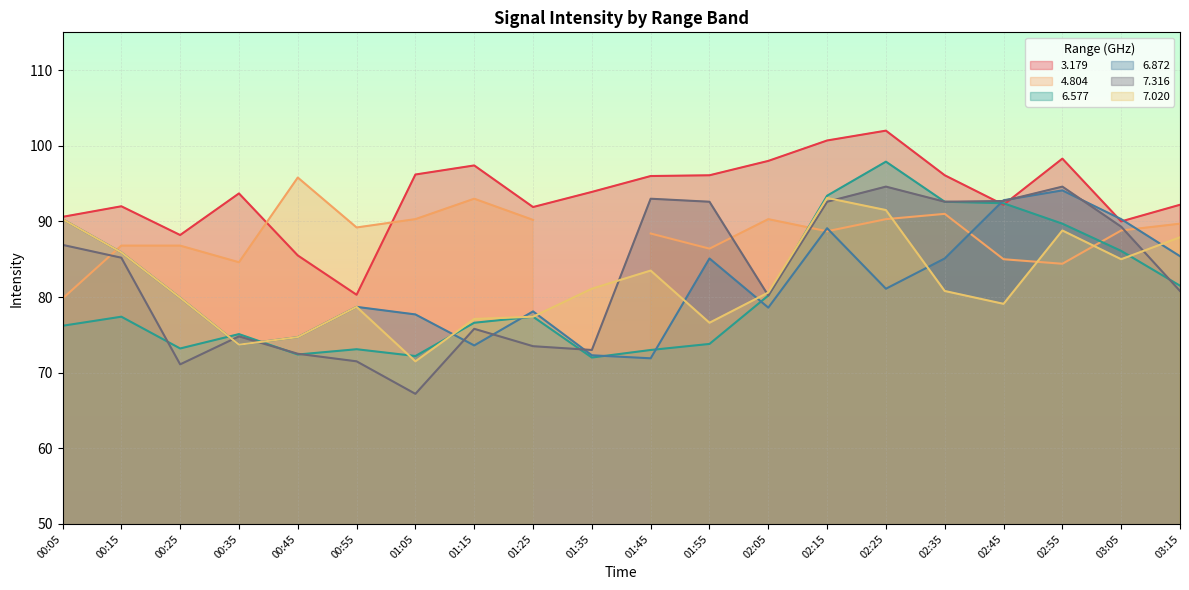

List the labels in order of 6.872 value, smallest first.

01:45, 01:35, 01:15, 00:35, 00:45, 01:05, 01:25, 02:05, 00:55, 00:25, 02:25, 01:55, 02:35, 03:15, 00:15, 02:15, 00:05, 03:05, 02:45, 02:55